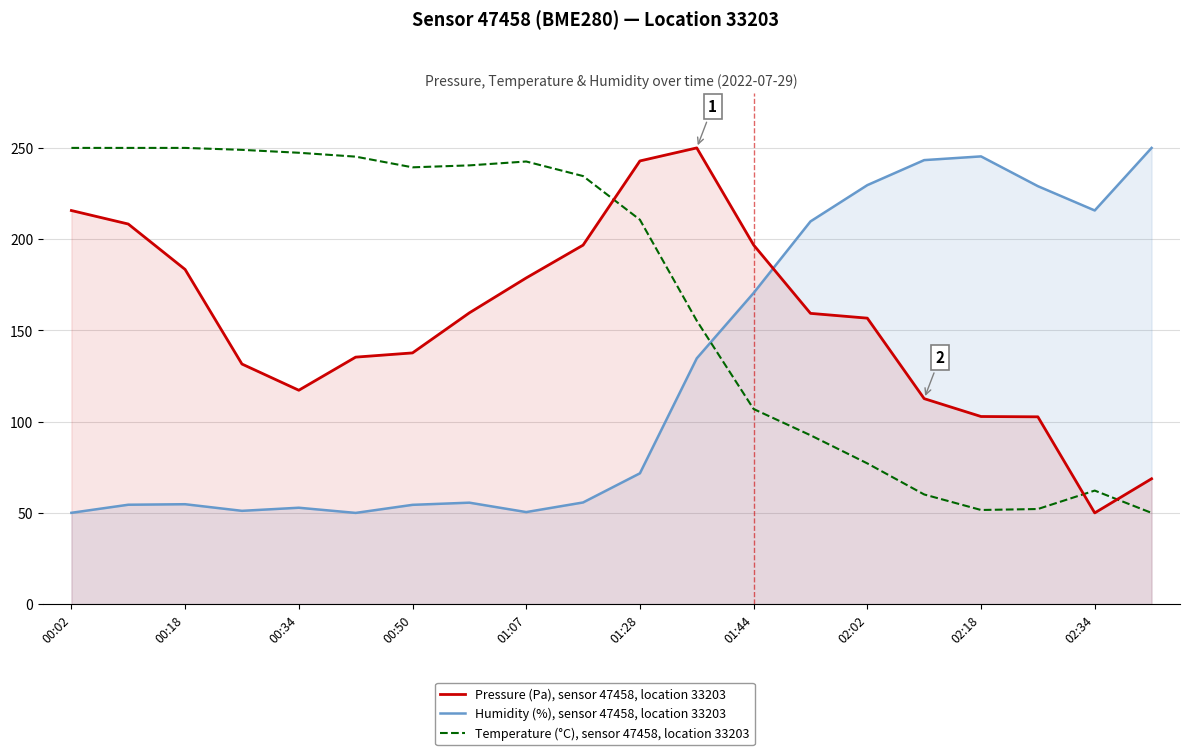

What is the value of the Humidity (%), sensor 47458, location 33203 point at the 1st from the left?

50.1